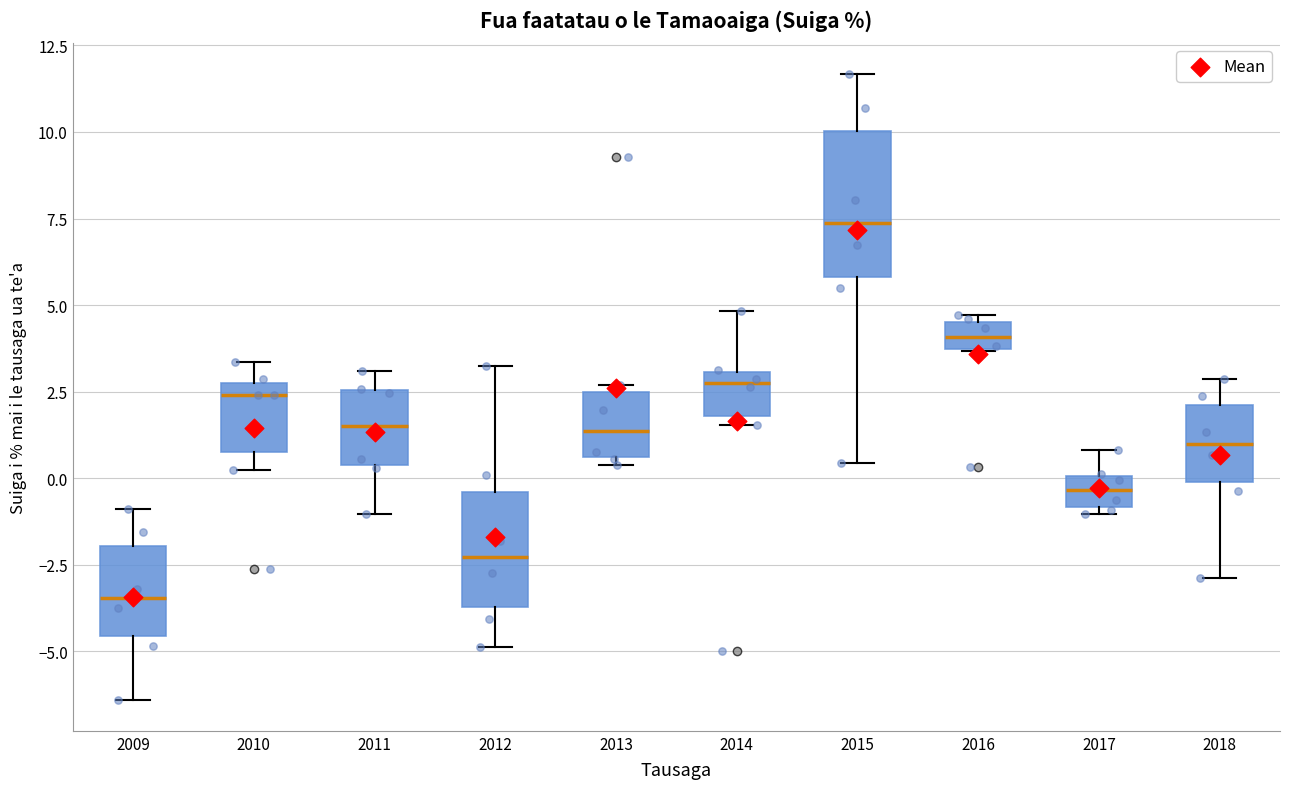

Where does the lower whisker of the box at x = 2012 end on the y-axis? The values are not printed on the chart, so give them approximately, as read against the axis.

-5.0